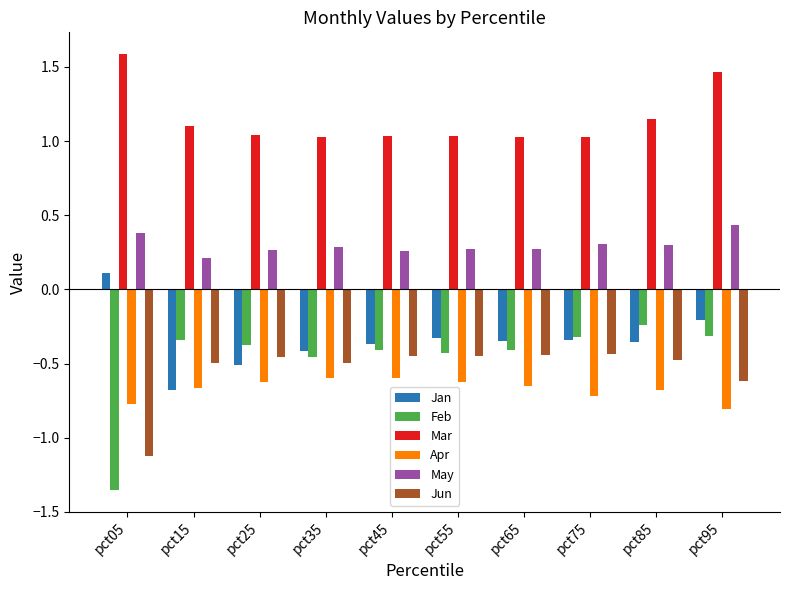

The value of May at pct85 is 0.3. True or false?

True